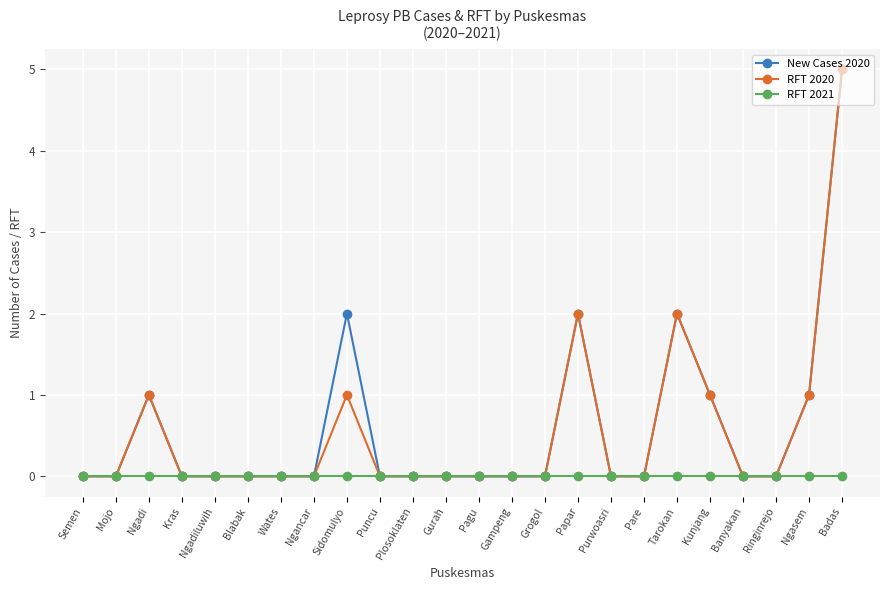

The value of New Cases 2020 at Gampeng is 3. True or false?

False